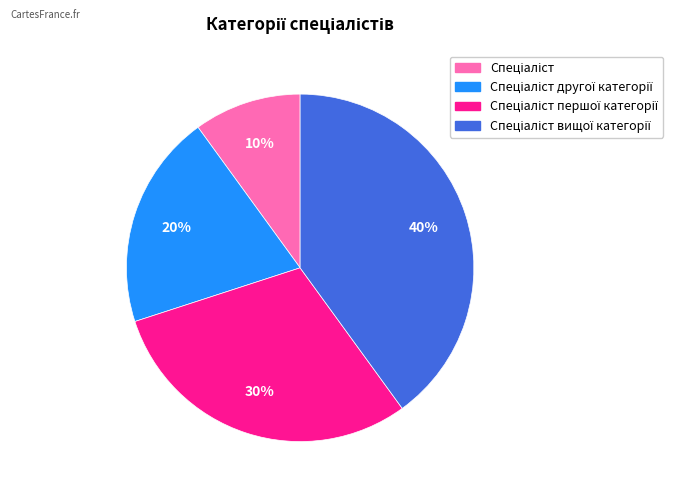

To the nearest percent, what is the average slice percentage?

25%